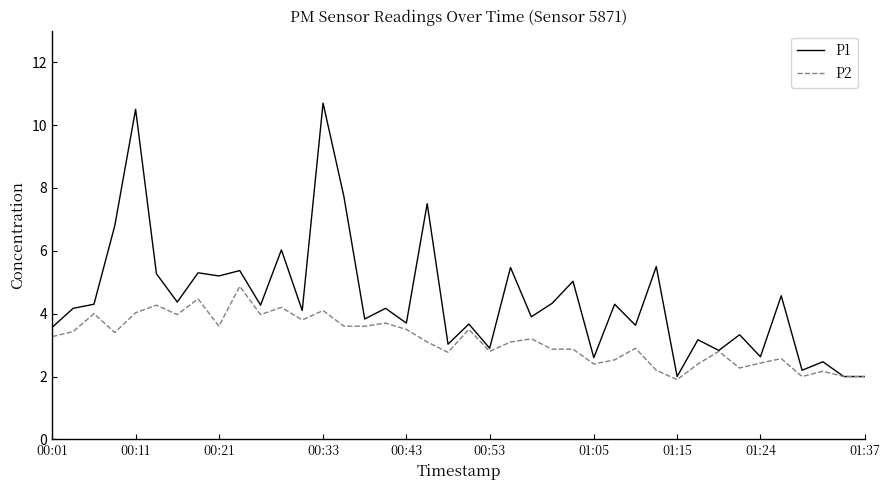

What are all the series names shown in the legend?

P1, P2